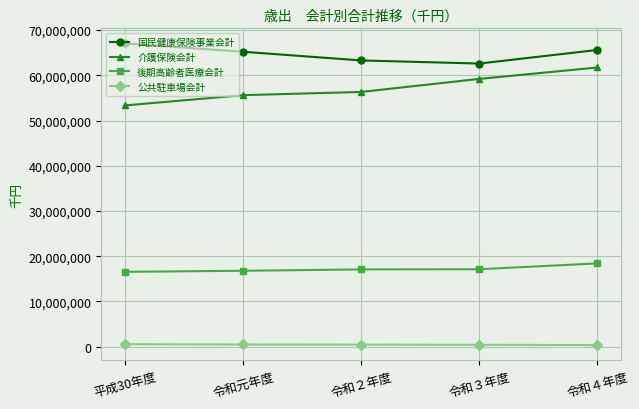

True or false: 介護保険会計 and 後期高齢者医療会計 cross at least once.

False